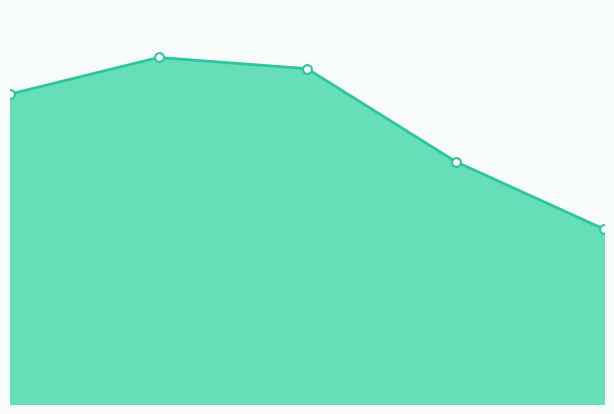

Which has a higher value, 2 or 6?

2